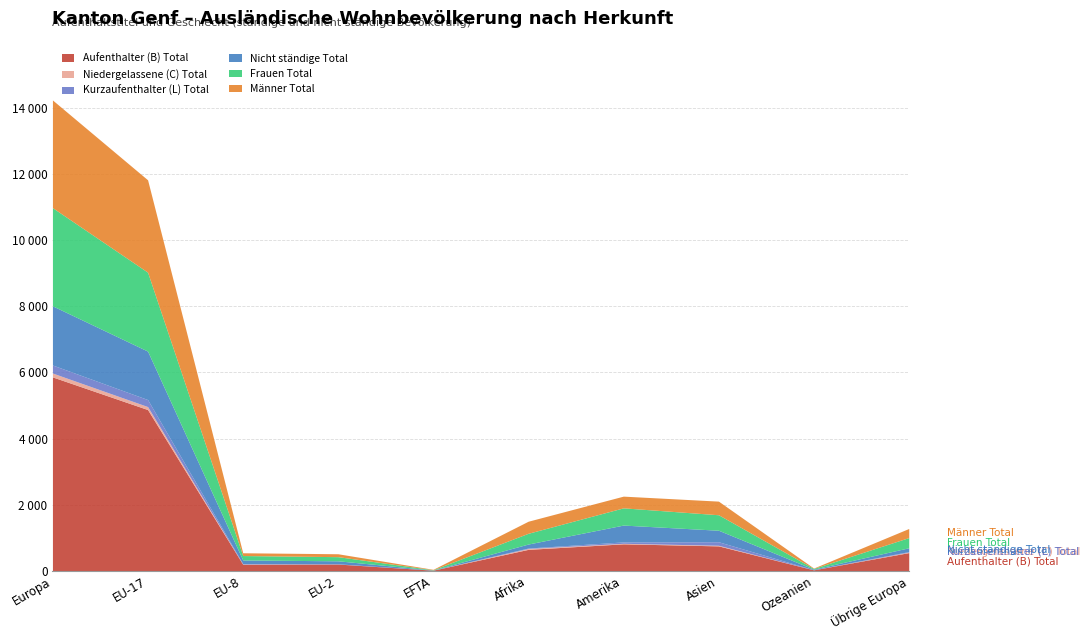

What are all the series names shown in the legend?

Aufenthalter (B) Total, Niedergelassene (C) Total, Kurzaufenthalter (L) Total, Nicht ständige Total, Frauen Total, Männer Total